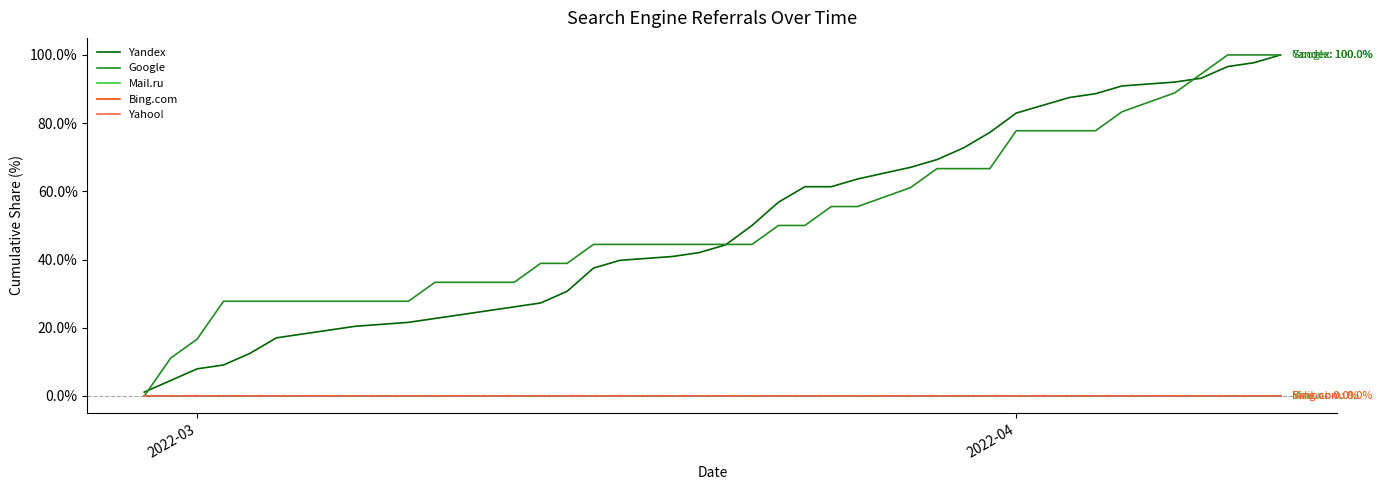

How many lines are shown in the chart?

5